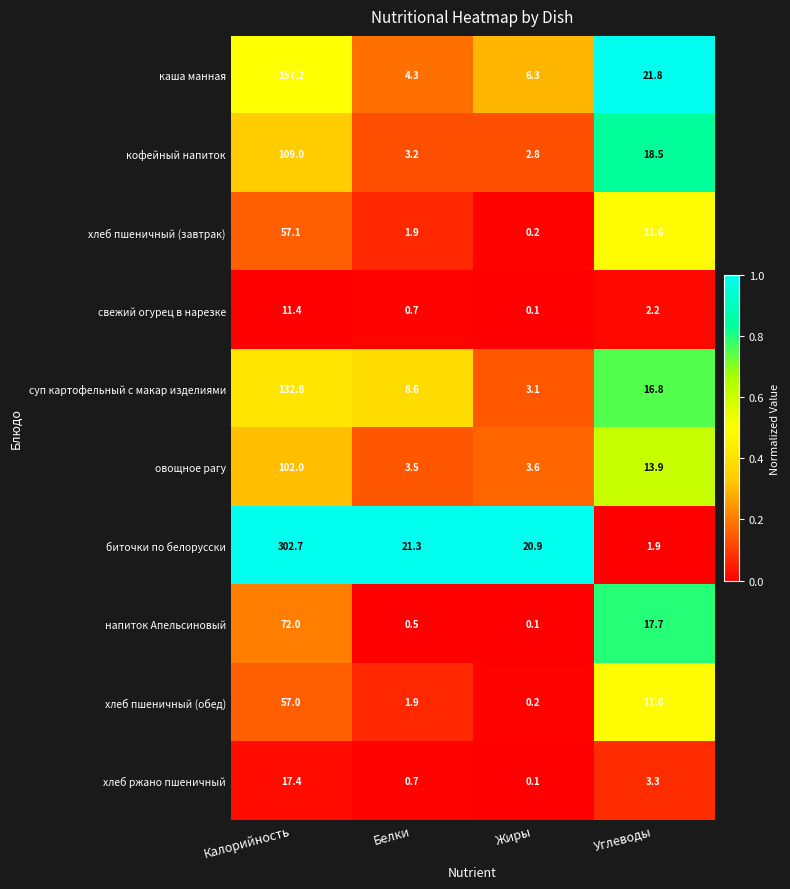

What is the difference between the биточки по белорусски values at Калорийность and Жиры?

281.8